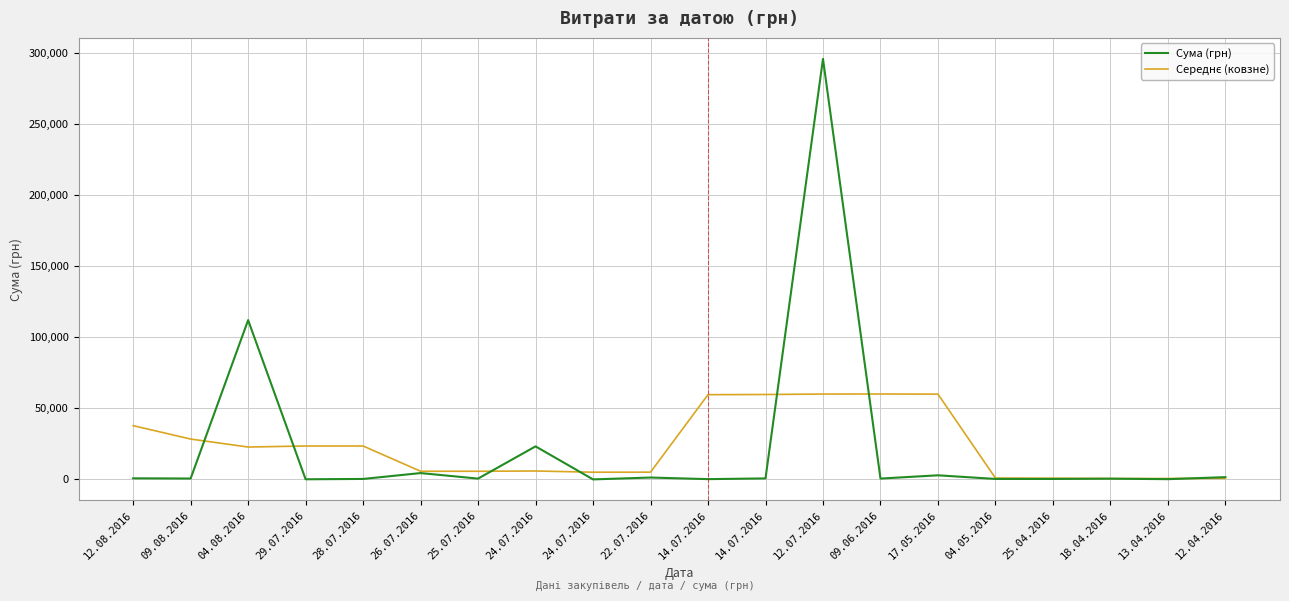

True or false: Середнє (ковзне) has a value of 5721.1 at 25.07.2016.

True